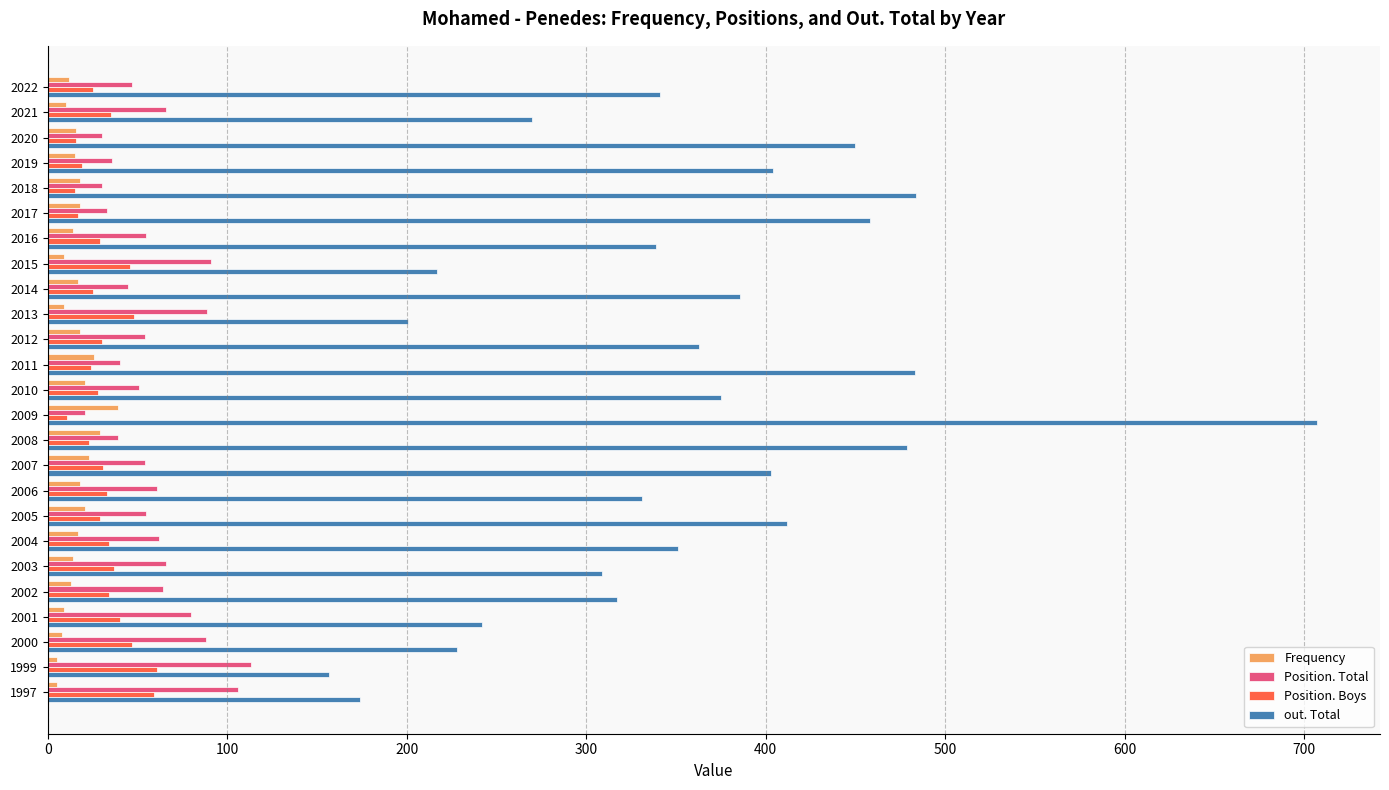

What is the total value across all series at 2010?

475